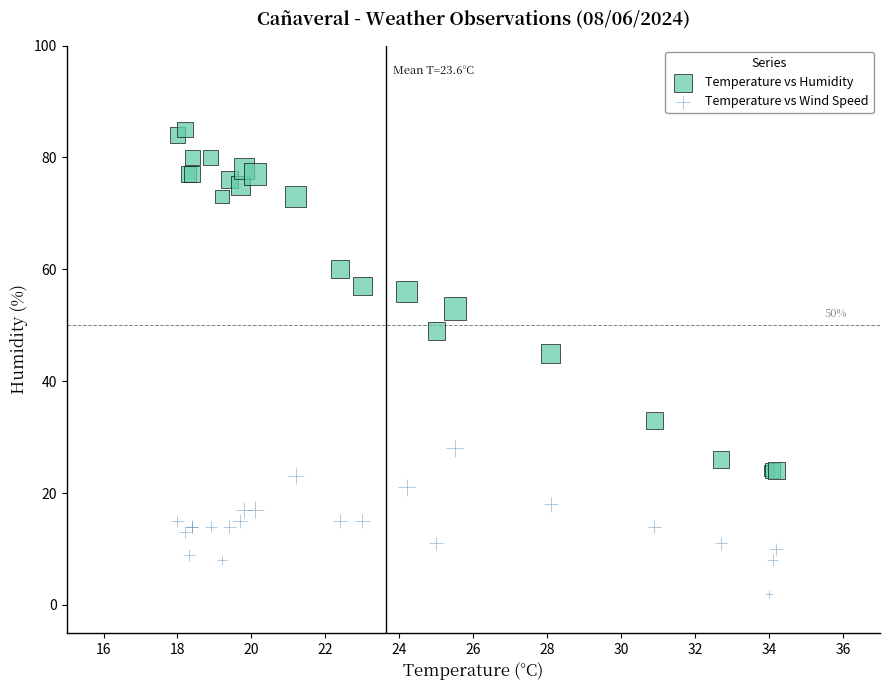

What are all the series names shown in the legend?

Temperature vs Humidity, Temperature vs Wind Speed